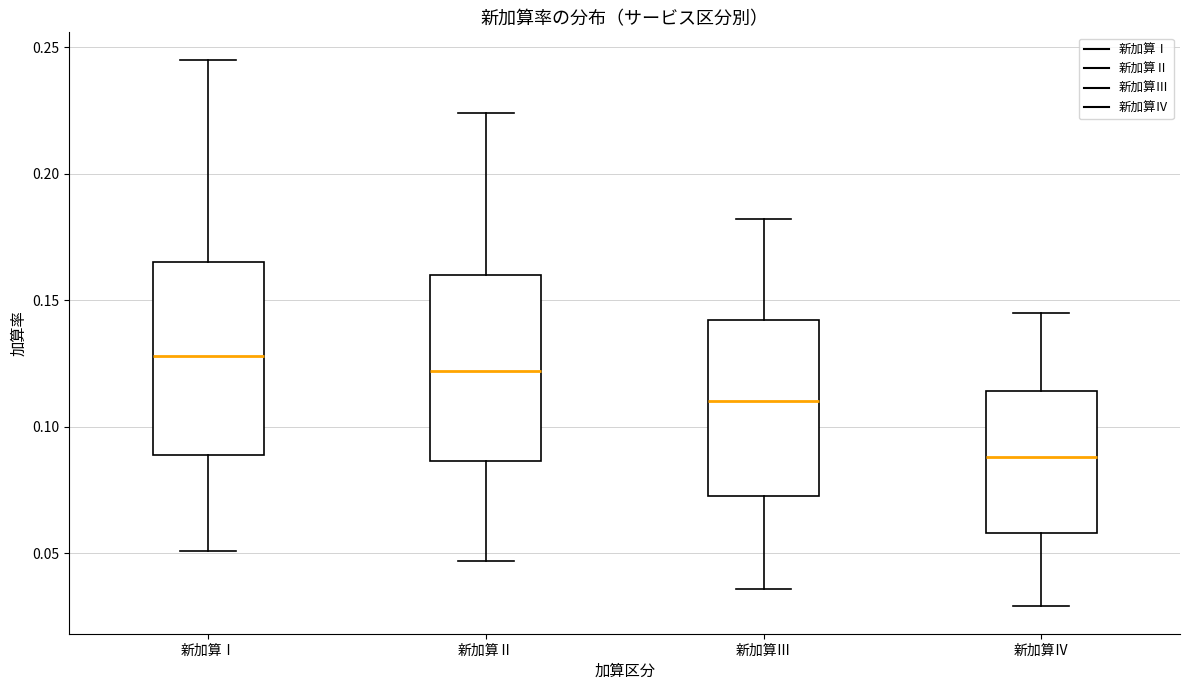

Reading left to right, read every box against the y-axis: the position of its median line, the range the box covers, and the ends of its whiskers. The values are not printed on the chart, so give them approximately, as read against the axis.

新加算Ⅰ: median 0.130, box 0.090 to 0.165, whiskers 0.050 to 0.245
新加算Ⅱ: median 0.120, box 0.085 to 0.160, whiskers 0.045 to 0.225
新加算Ⅲ: median 0.110, box 0.075 to 0.140, whiskers 0.035 to 0.180
新加算Ⅳ: median 0.090, box 0.060 to 0.115, whiskers 0.030 to 0.145